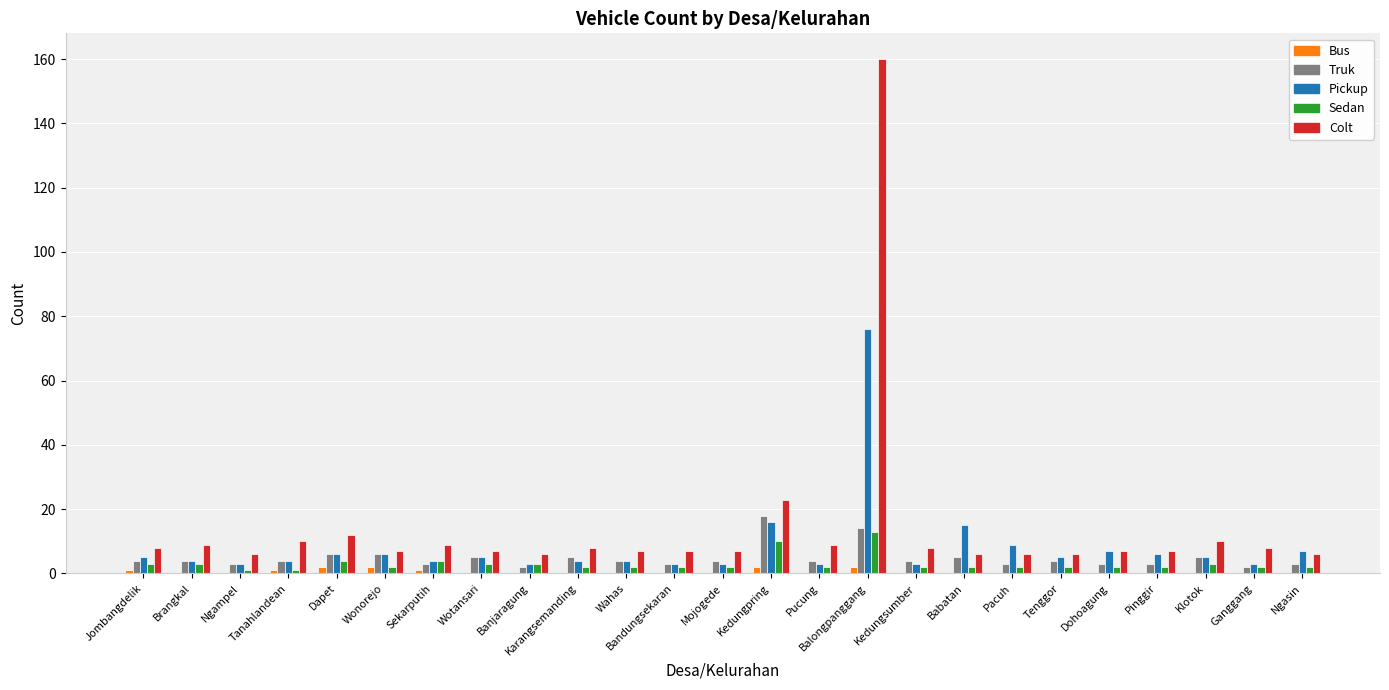

The value of Truk at Tenggor is 4. True or false?

True